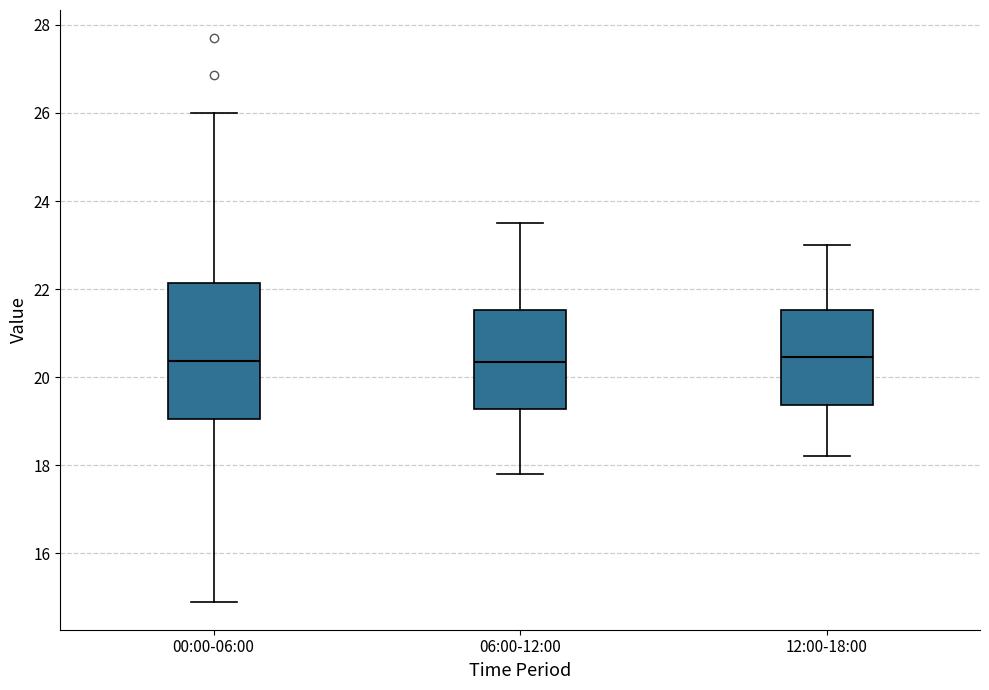

Comparing the boxes themselves (not the whiskers), which one is the tallest?

00:00-06:00